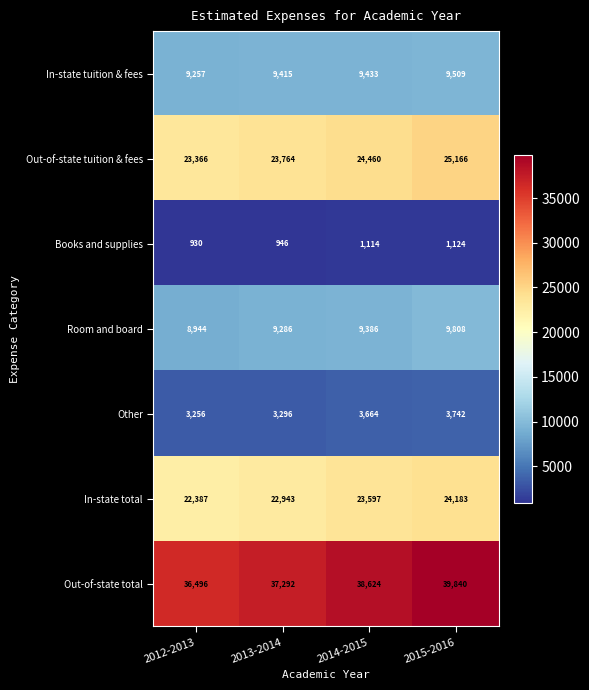

Rank the series at 2015-2016 from lowest to highest value.

Books and supplies, Other, In-state tuition & fees, Room and board, In-state total, Out-of-state tuition & fees, Out-of-state total